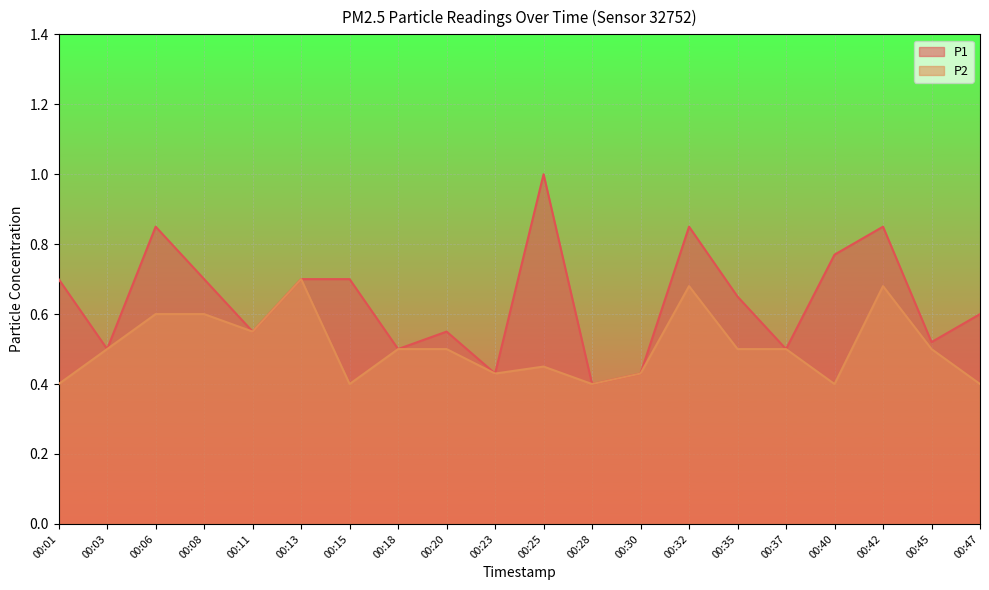

Which series changed the most between 00:13 and 00:32?

P1